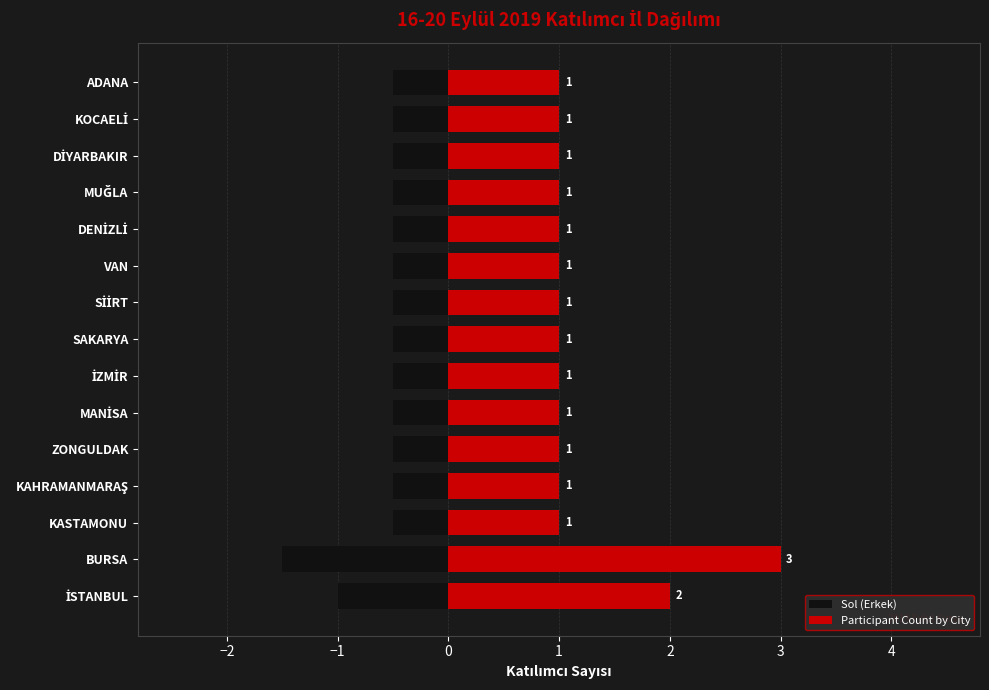

What is the value of the Participant Count by City bar at the 13th from the left?

1.0